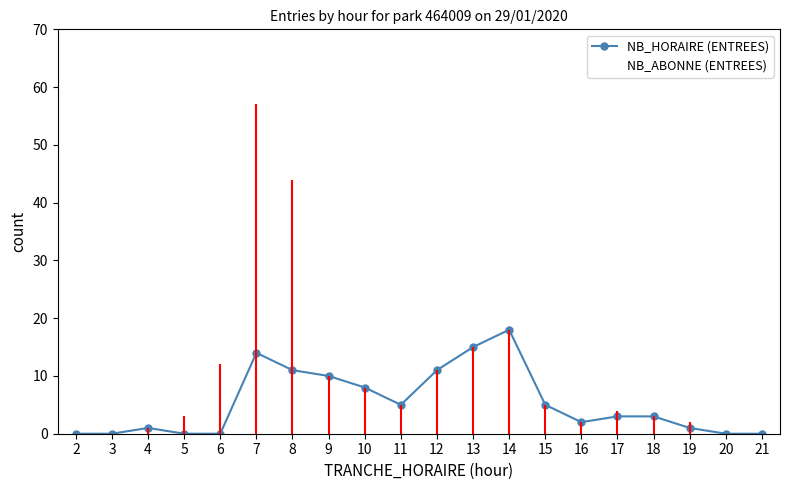

The value of NB_ABONNE (ENTREES) at 15 is 2. True or false?

True